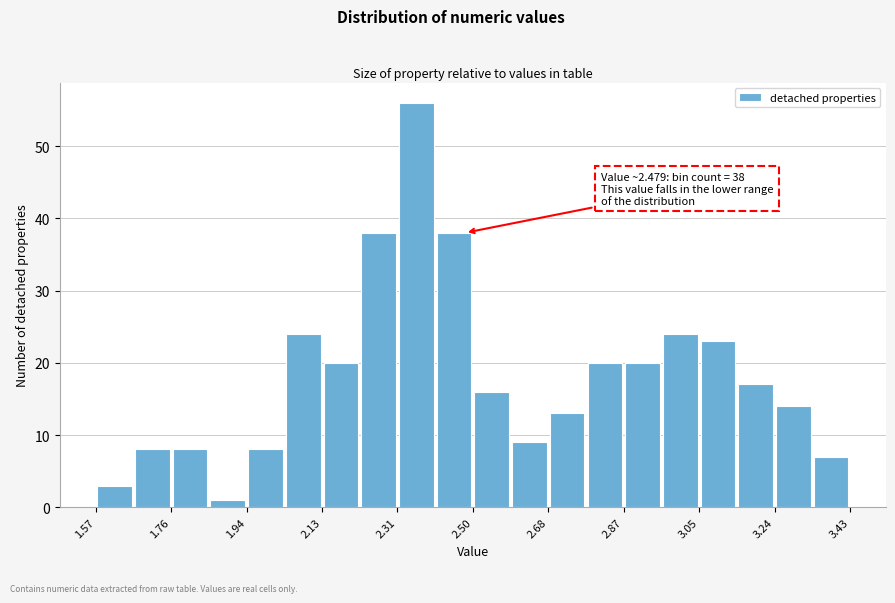

Which range on the x-axis has the tallest bar?

2.32 to 2.40